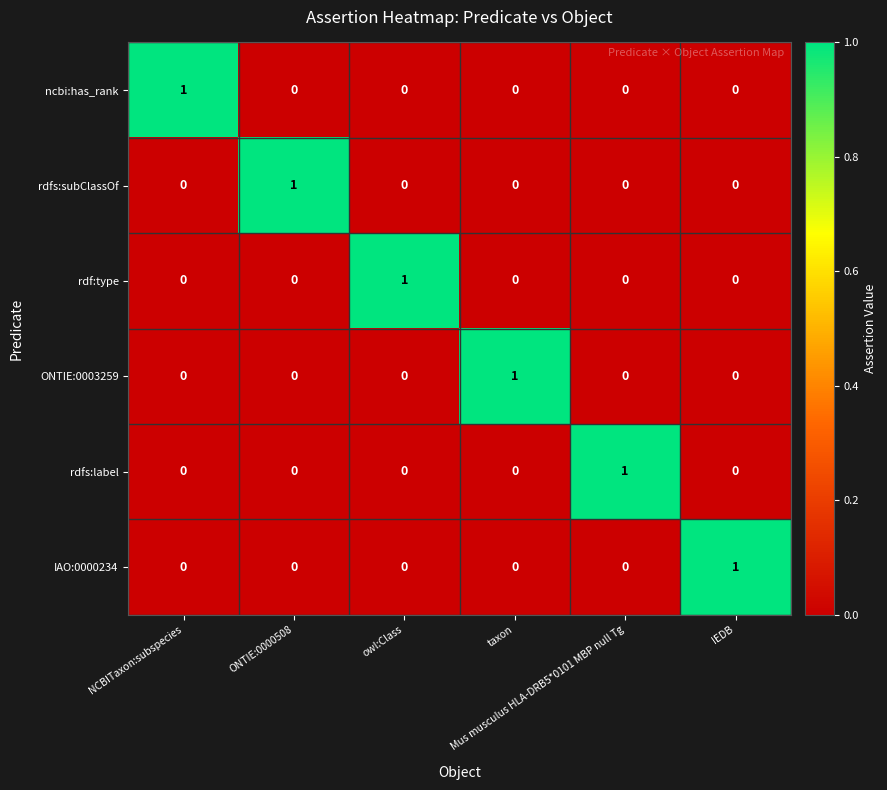

At how many categories does at least one series exceed 0?

6